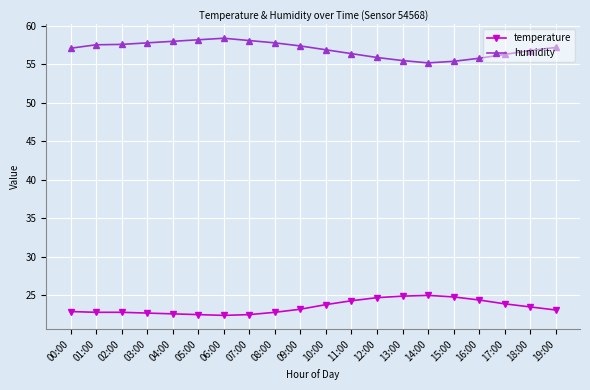

Read the humidity value at 16:00.

55.8